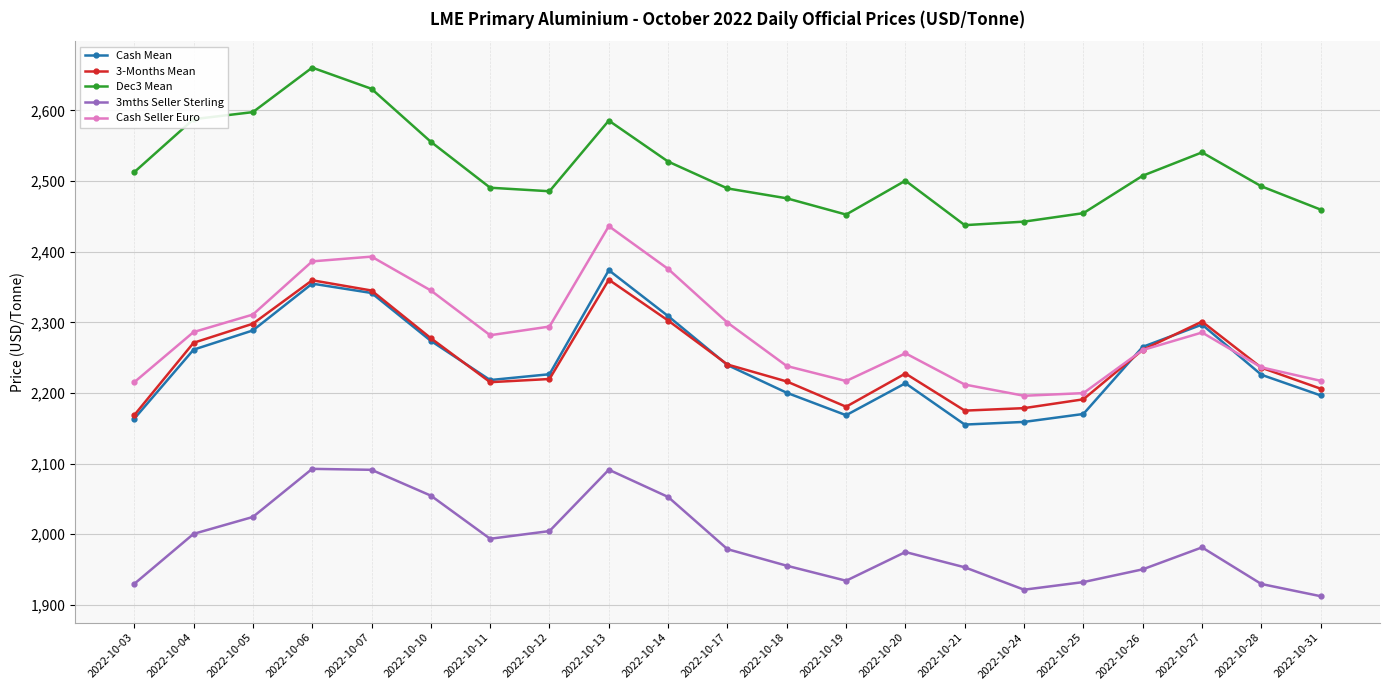

What is the value of the 3-Months Mean point at the 1st from the left?

2168.5